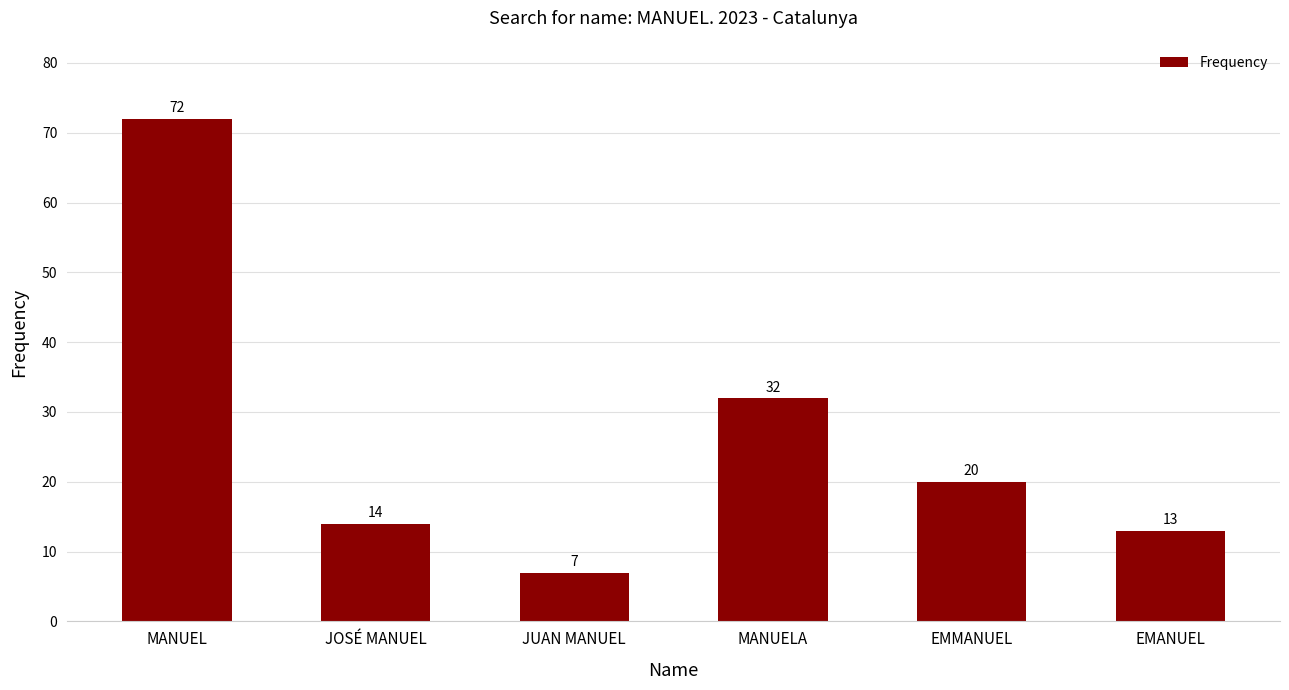

How many bars are there in total?

6